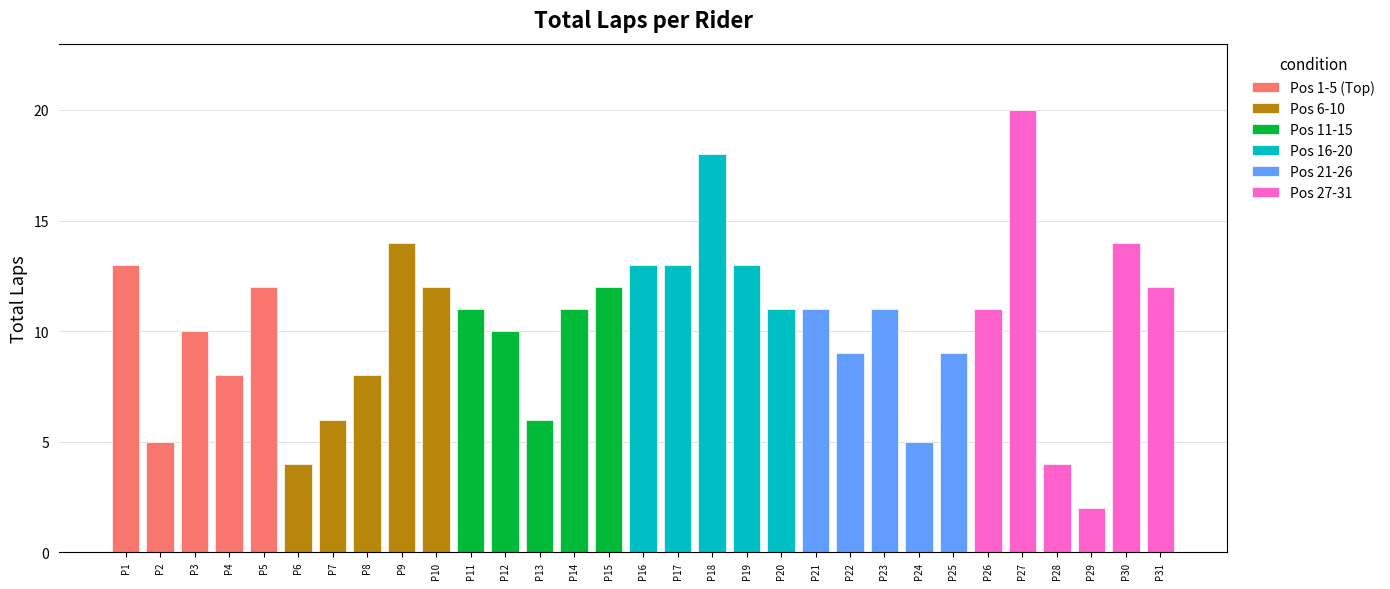

What is the difference between the maximum and minimum values?

18